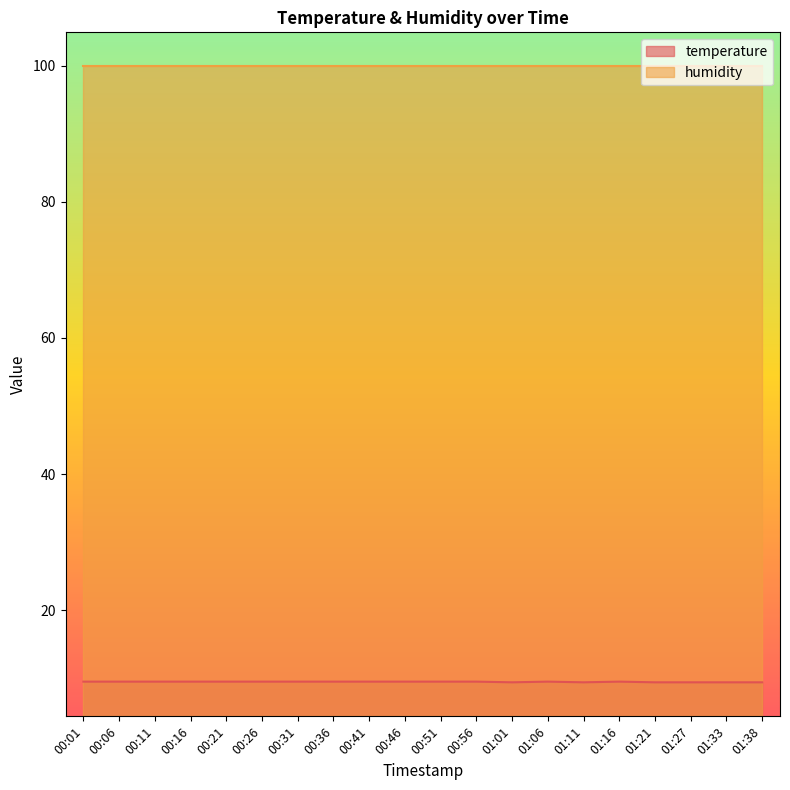

Is it true that the value at 01:21 is 13.5?

False